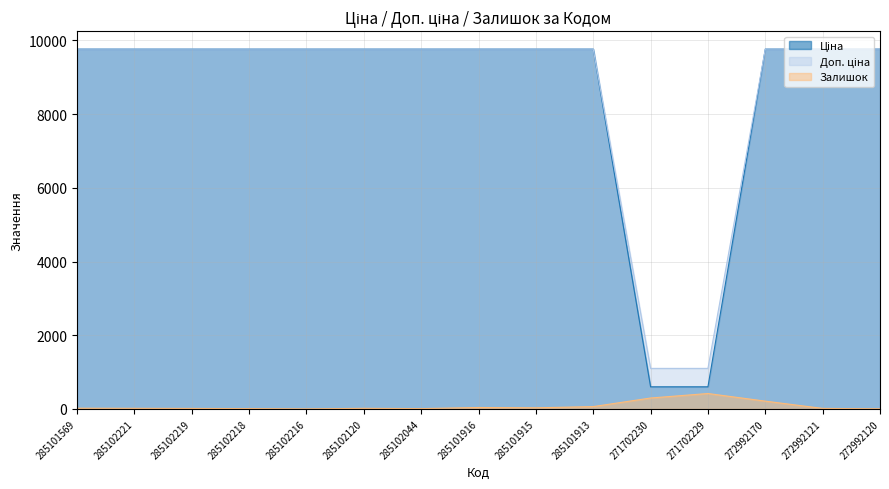

Between 285102120 and 271702229, which series saw the biggest shift?

Ціна